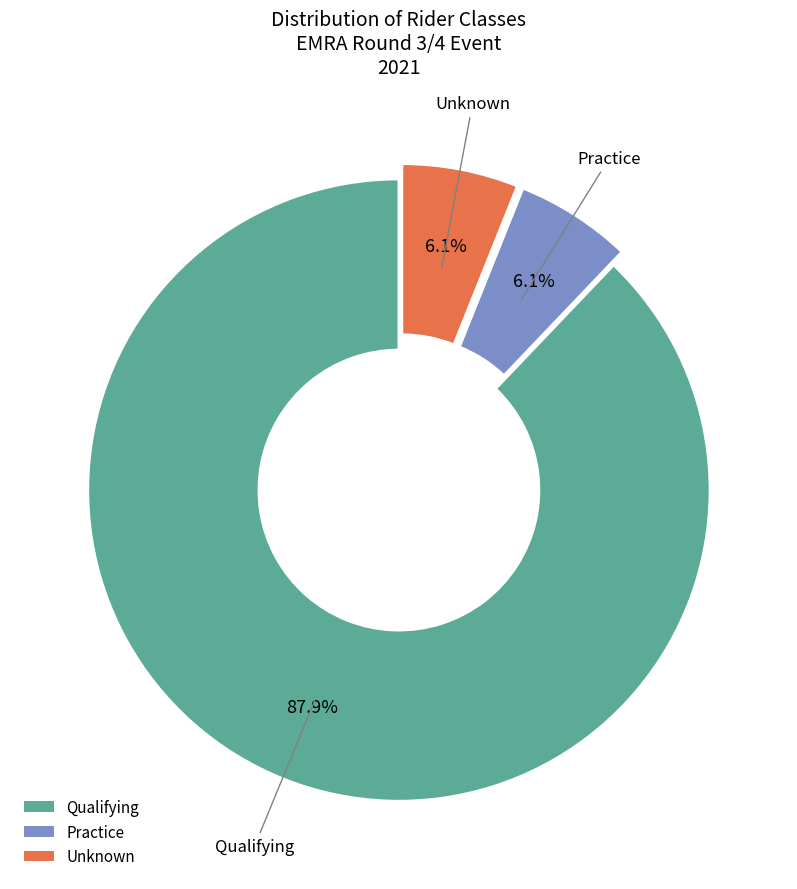

Which category has the biggest portion of the pie?

Qualifying